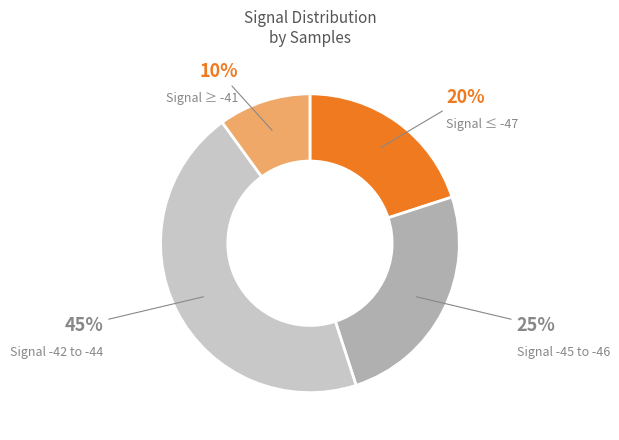

Rank the categories by value from highest to lowest.

Signal -42 to -44, Signal -45 to -46, Signal ≤ -47, Signal ≥ -41